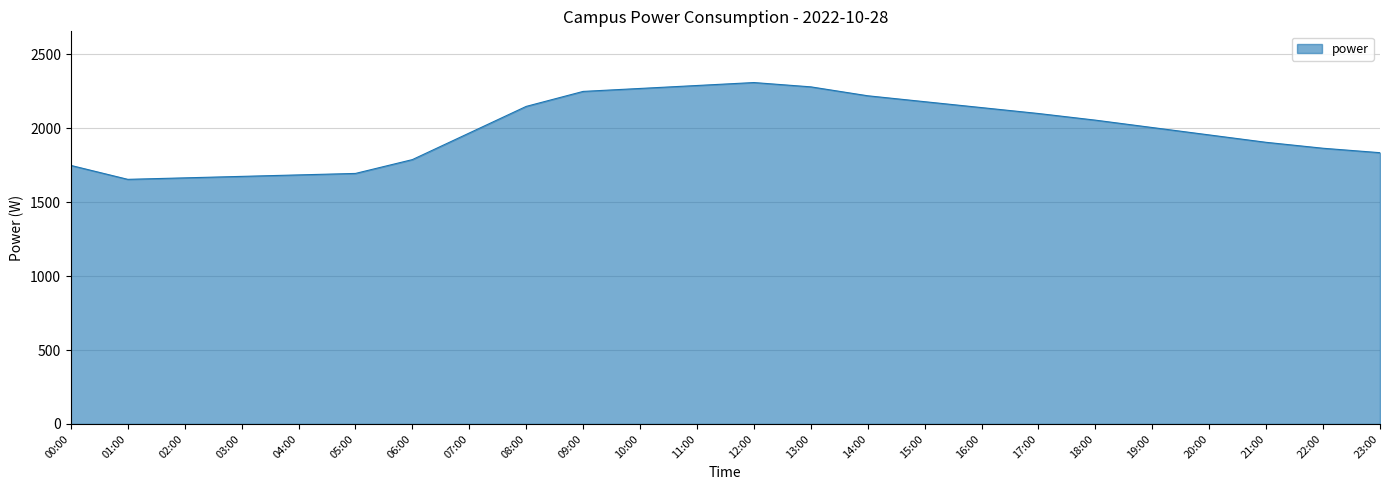

The value at 19:00 is 652.8. True or false?

False